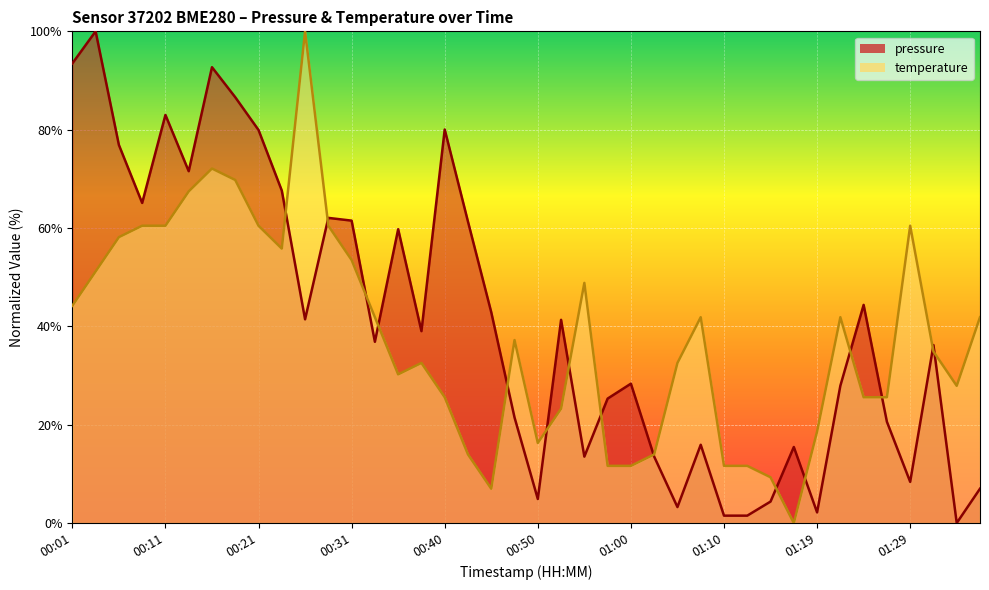

Which series changed the most between 00:33 and 01:24?

temperature